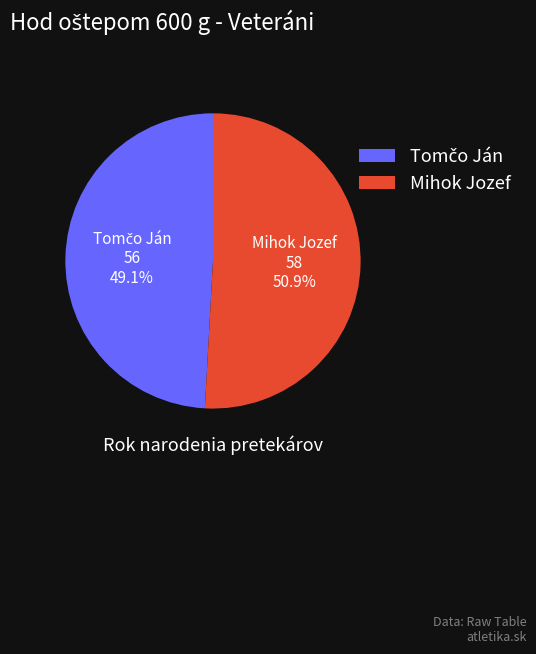

What percentage is NOT represented by Mihok Jozef?

49.1%